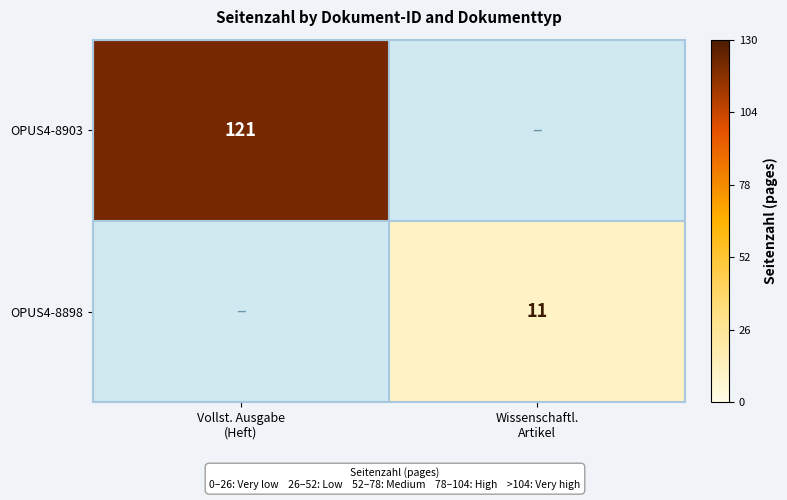

Is the value of OPUS4-8903 at Wissenschaftl. Artikel greater than the value of OPUS4-8898 at Wissenschaftl. Artikel?

No